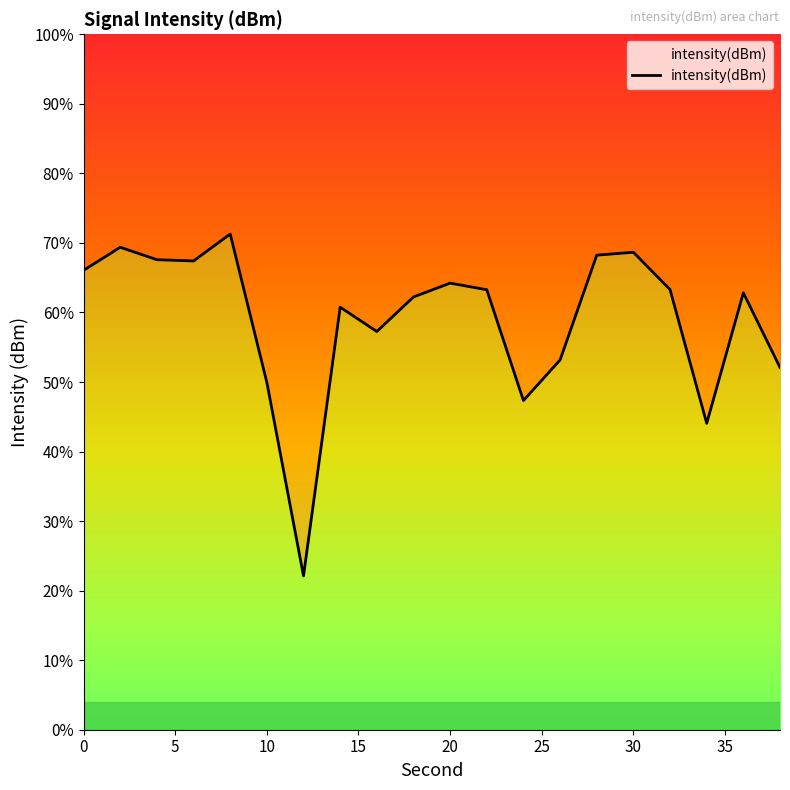

What is the change in value from 2 to 6?

-1.0